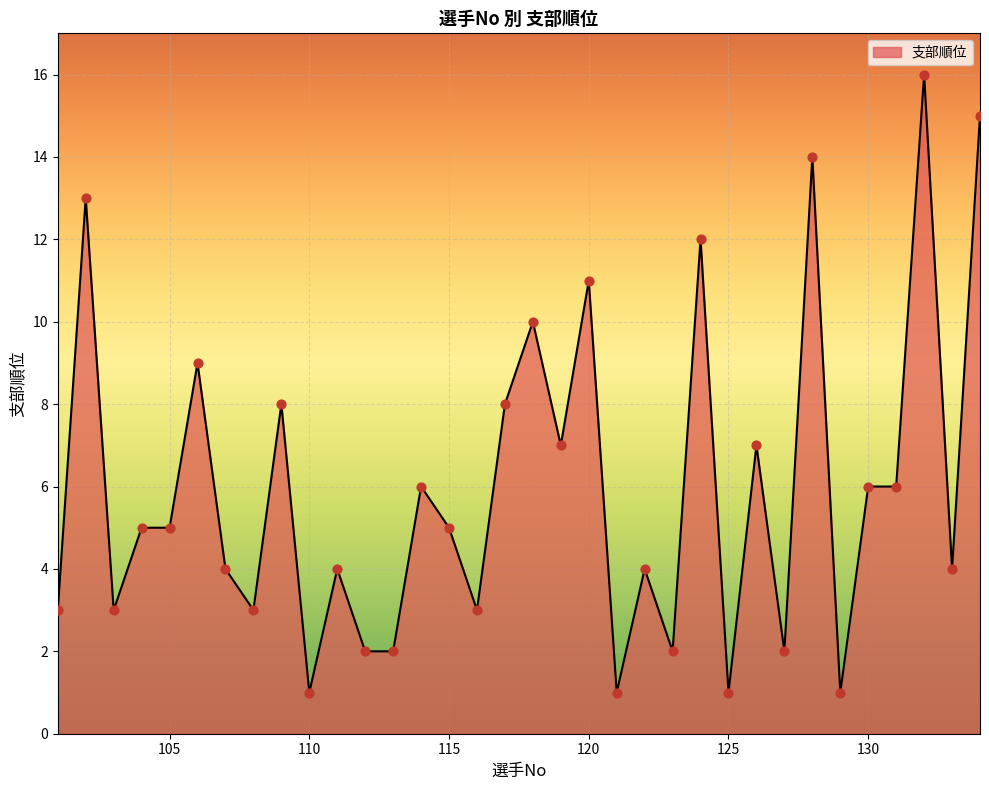

What is the greatest value displayed?

16